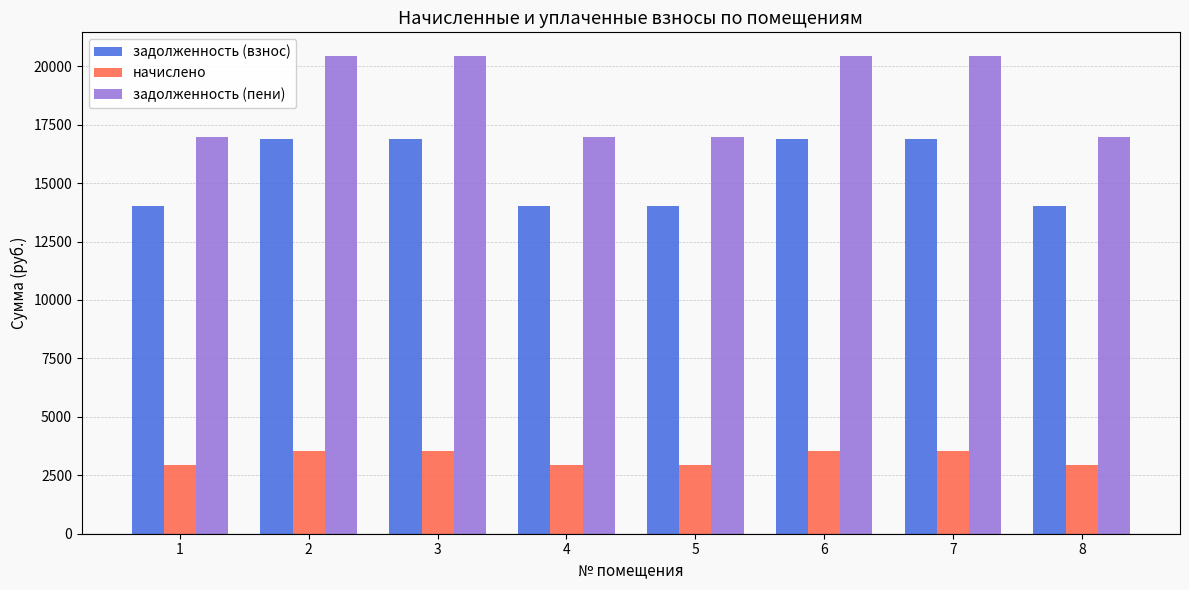

True or false: задолженность (взнос) has a value of 6550.7 at 5.

False